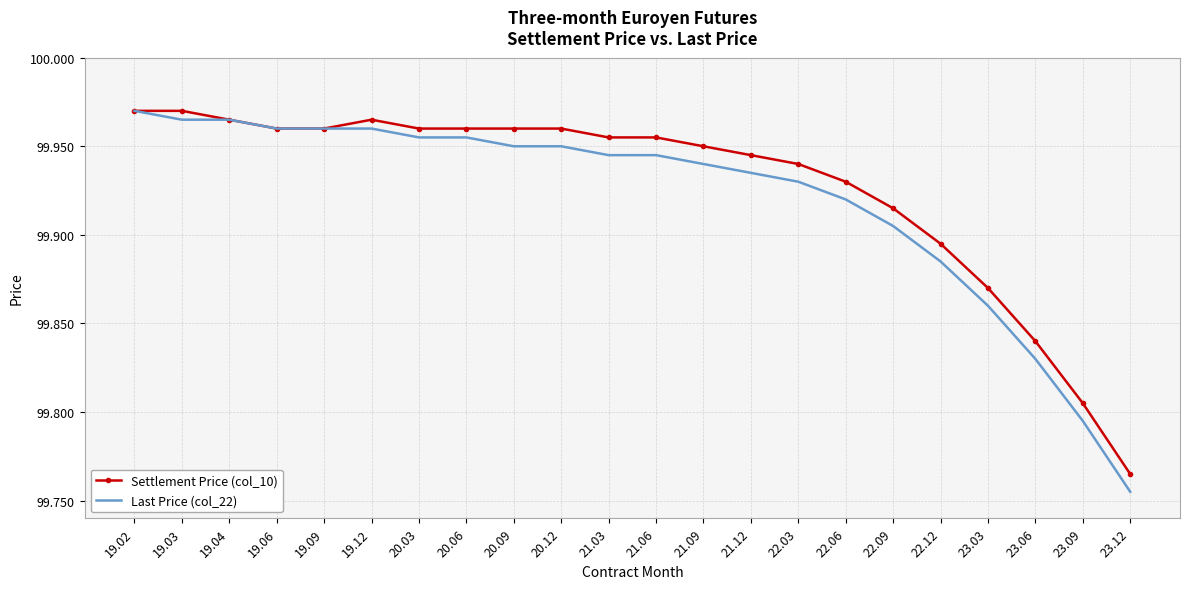

Where is Last Price (col_22) nearest to the value 99?

23.12